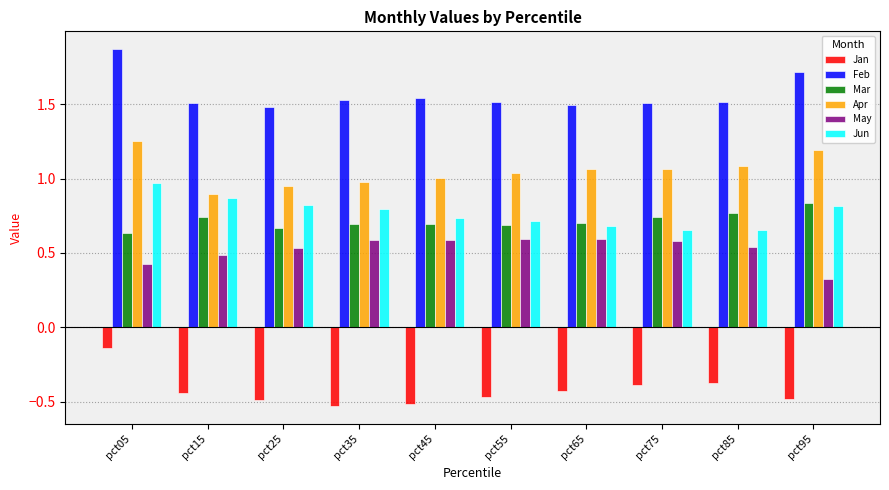

What is the difference between the maximum and minimum values in the Feb series?

0.4